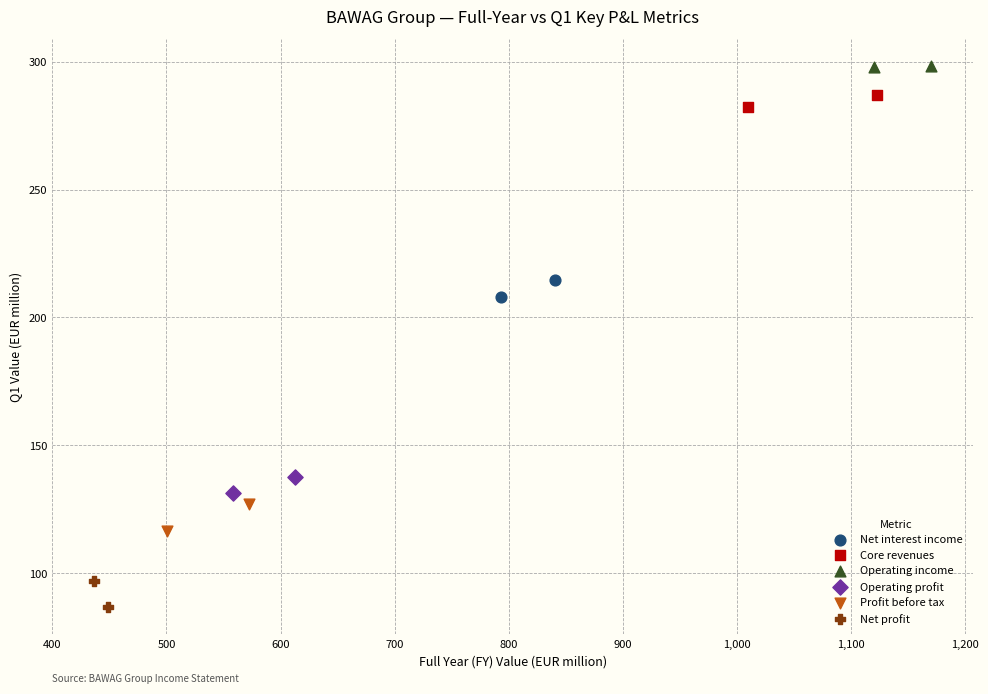

Which series reaches the maximum Y coordinate?

Operating income